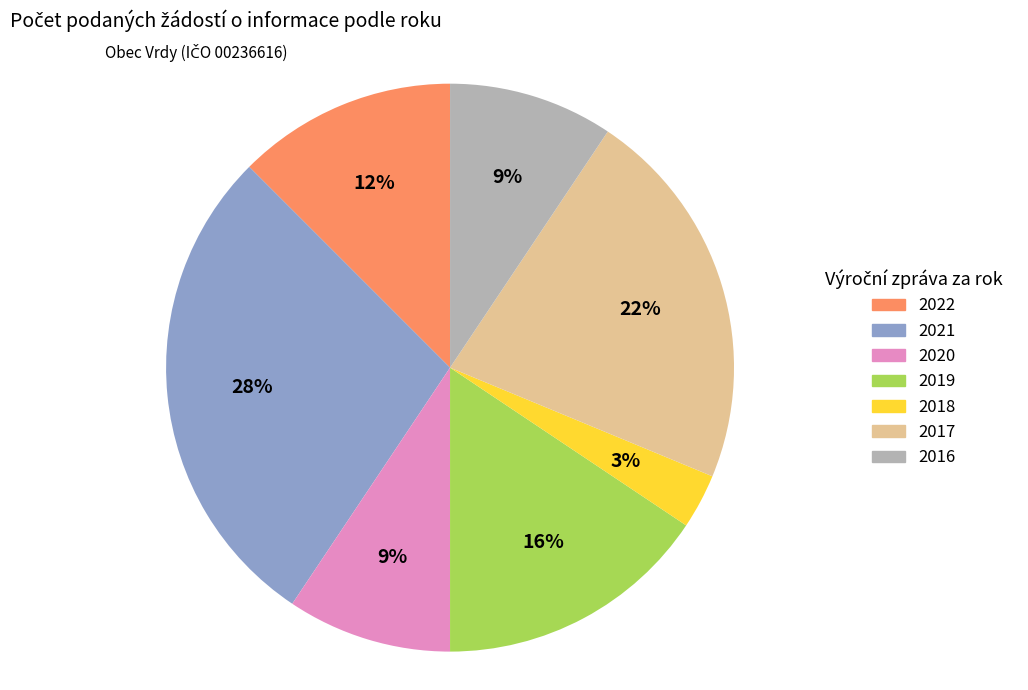

Do 2019 and 2016 together represent more than half of the pie?

No